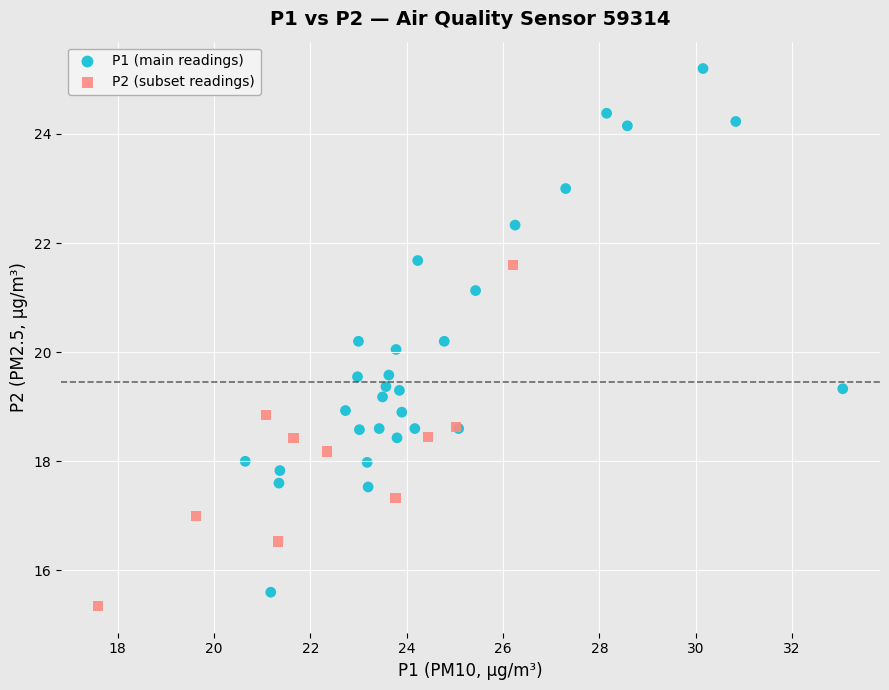

Which series contains the lowest Y value?

P2 (subset readings)